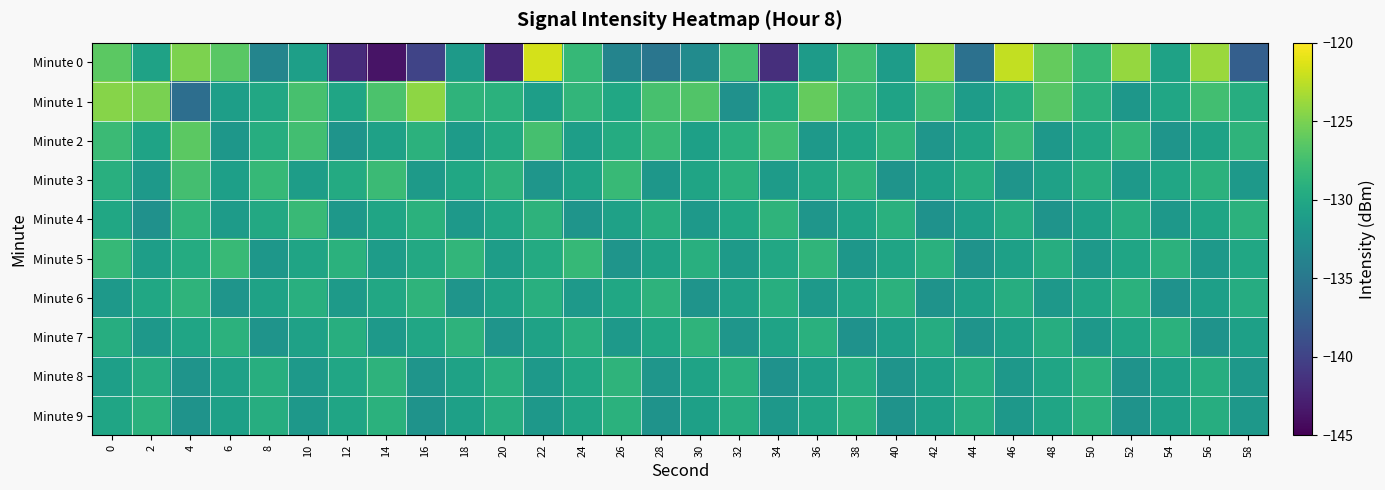

Which label corresponds to the smallest value in the chart?

14